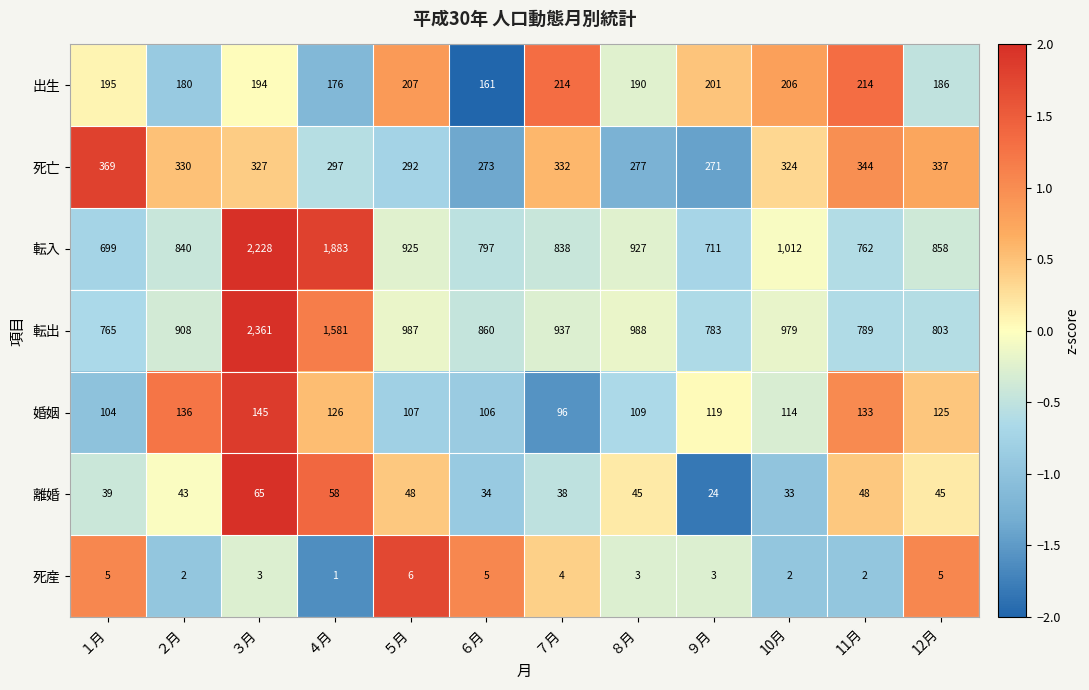

Which label corresponds to the largest value in the chart?

３月